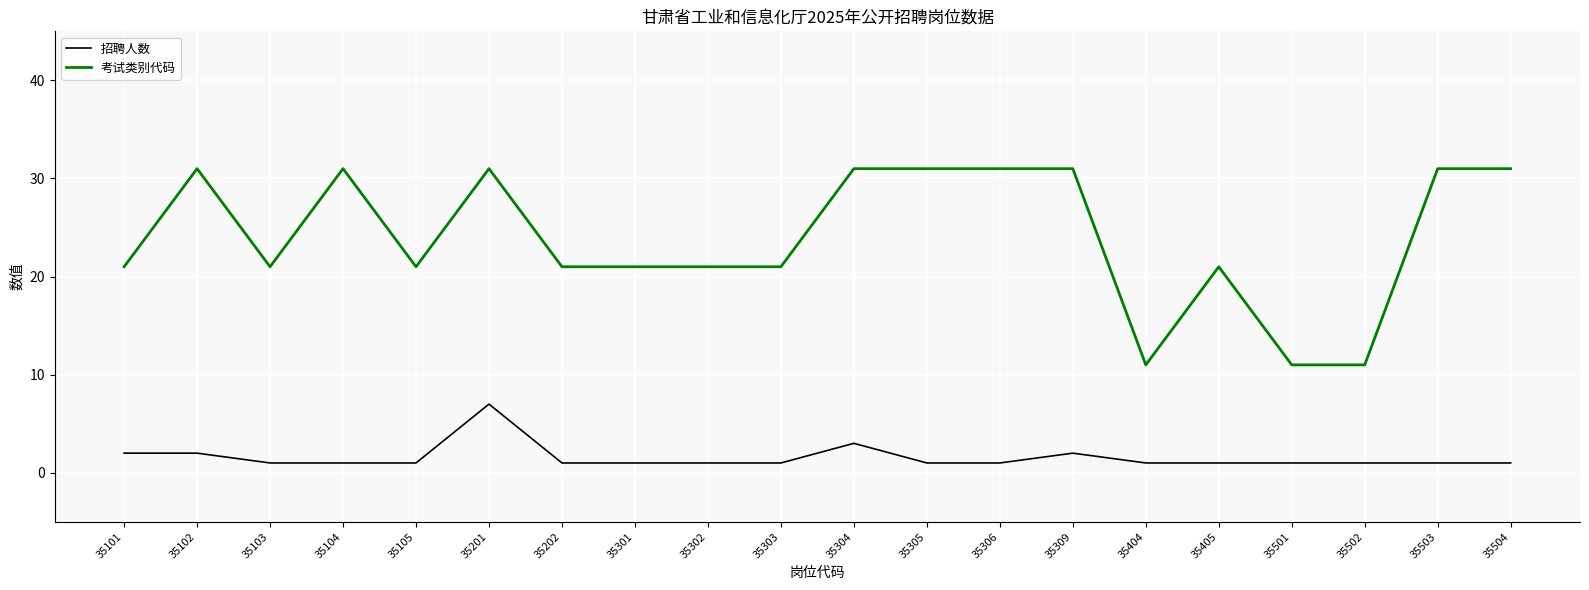

Count the number of categories in the chart.

20